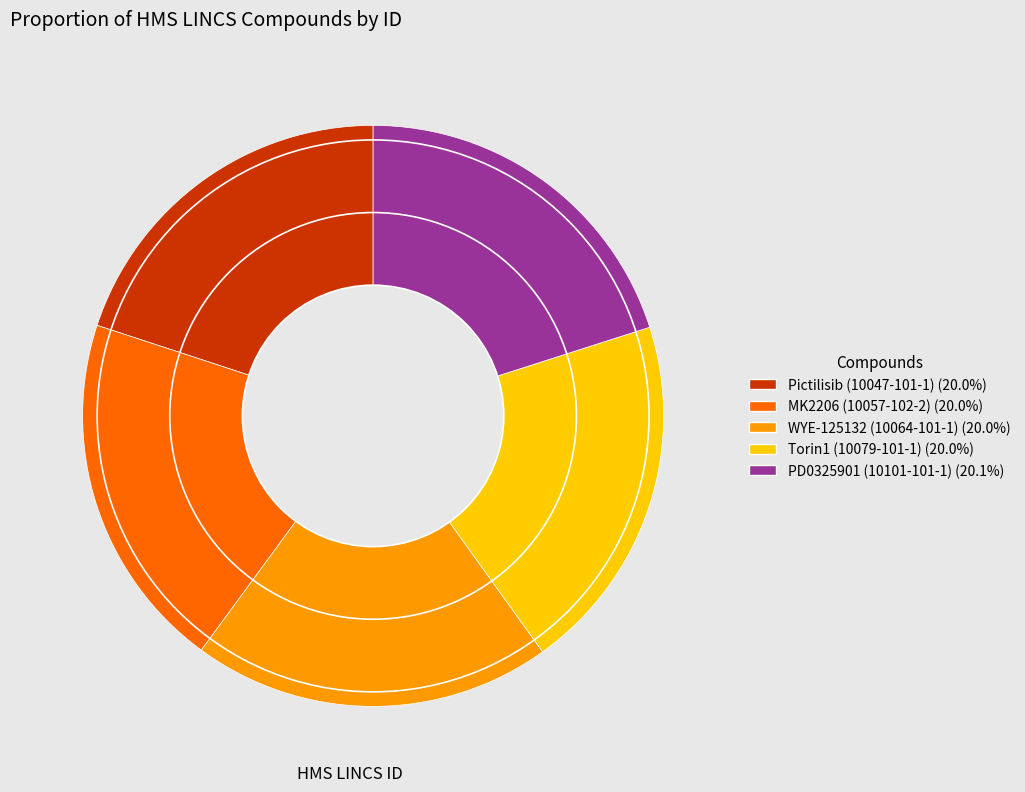

Approximately how many times larger is the value at MK2206 (10057-102-2) compared to PD0325901 (10101-101-1)?

1.0